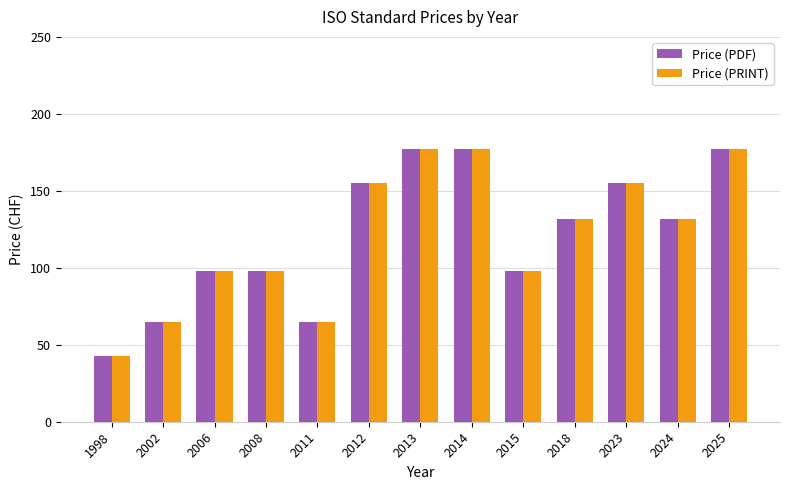

What are all the series names shown in the legend?

Price (PDF), Price (PRINT)